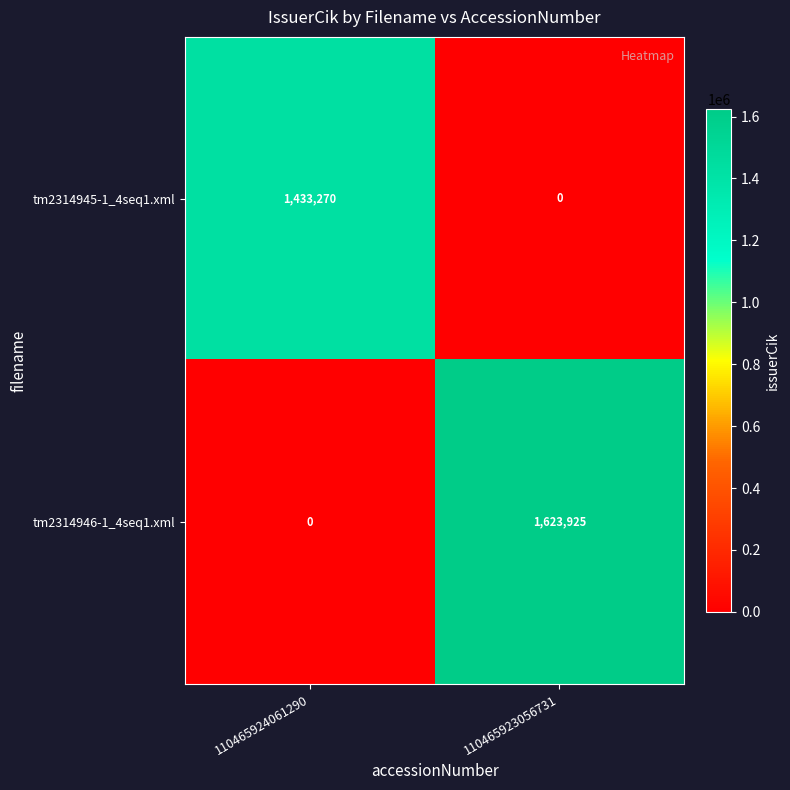

Which series has the largest total across all categories?

tm2314946-1_4seq1.xml